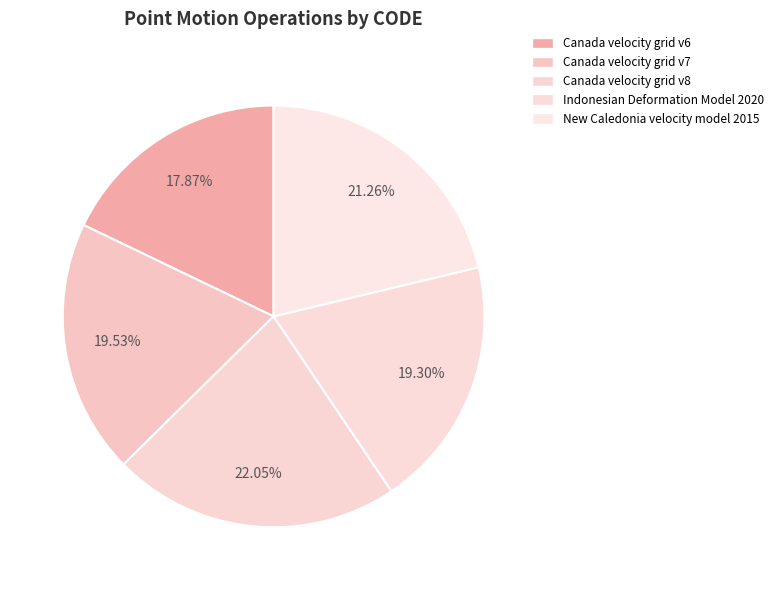

Which category has the smallest portion of the pie?

Canada velocity grid v6